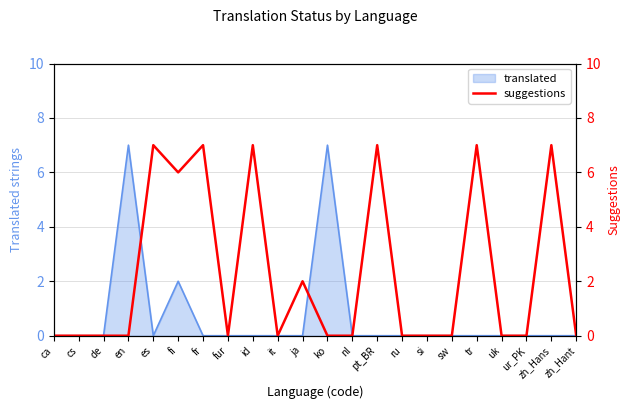

List the labels in order of value, largest first.

es, fr, id, pt_BR, tr, zh_Hans, fi, ja, ca, cs, de, en, fur, it, ko, nl, ru, si, sw, uk, ur_PK, zh_Hant